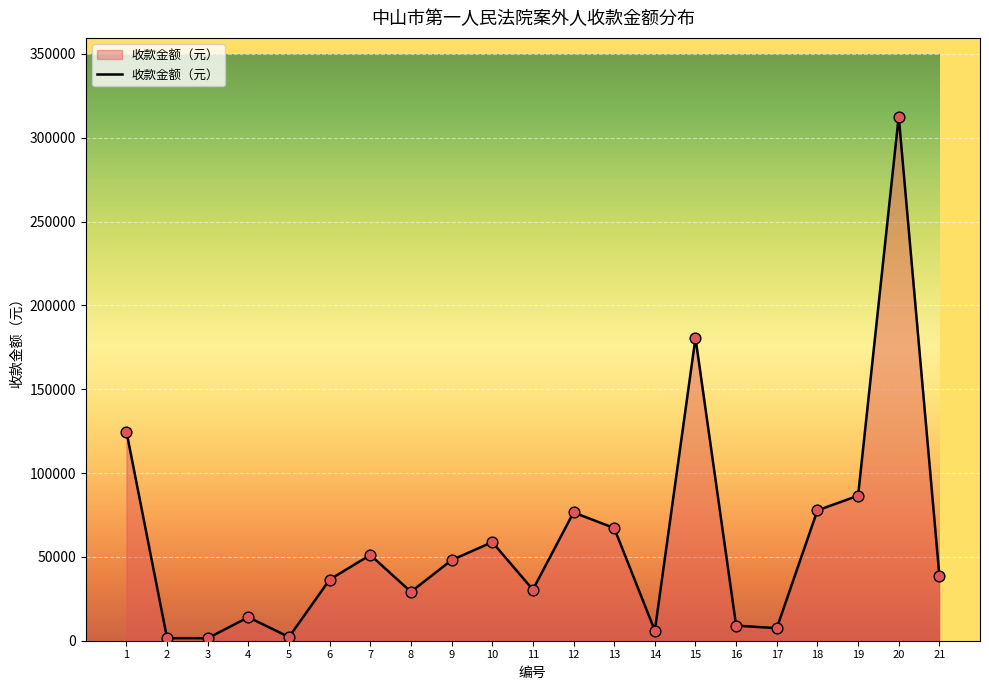

What is the change in value from 17 to 18?

+70260.0